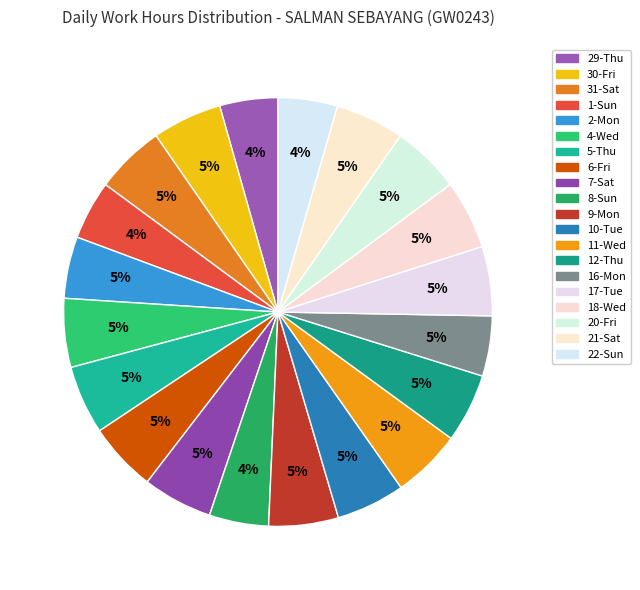

To the nearest percent, what is the combined percentage of 6-Fri and 29-Thu?

10%